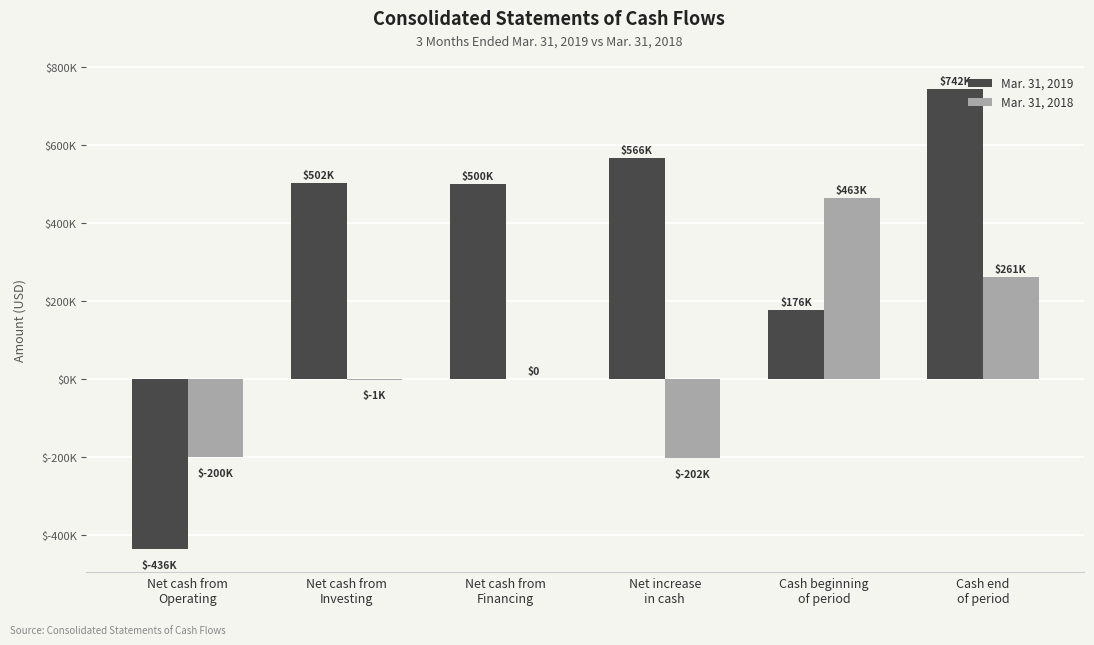

What is the spread (max minus min) of values at Net cash from
Operating?

235697